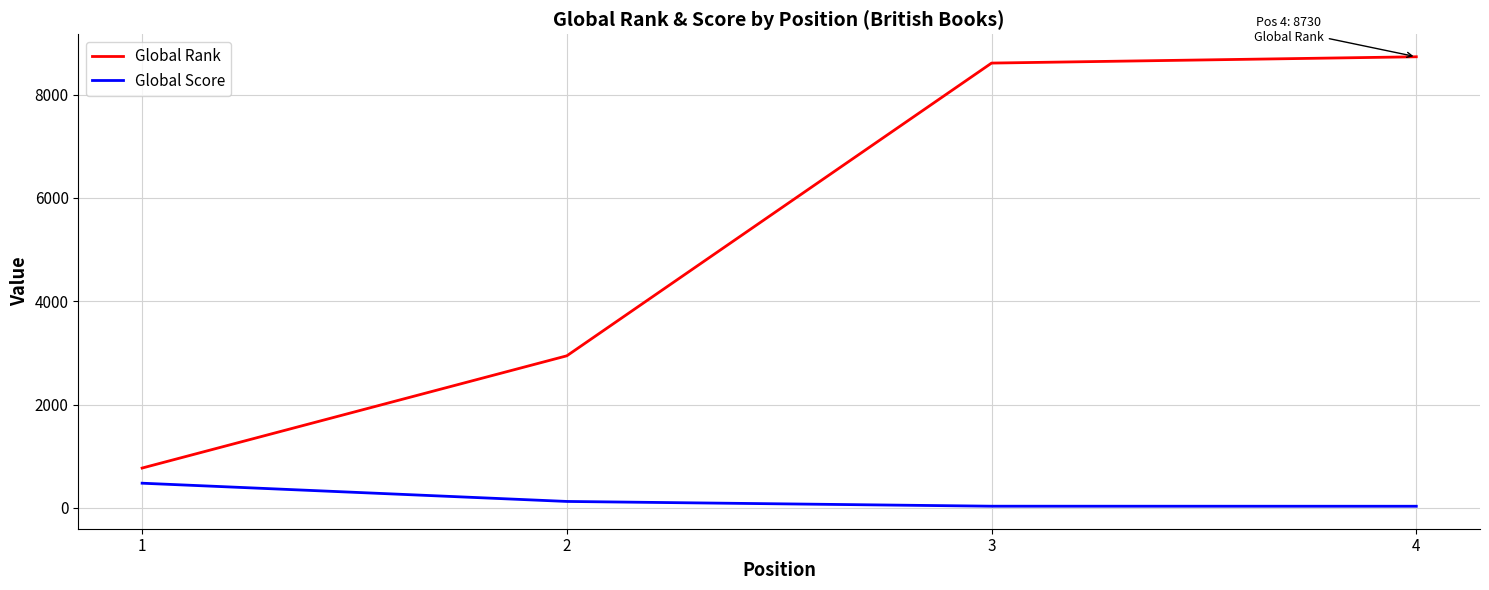

Read the Global Rank value at 2.

2944